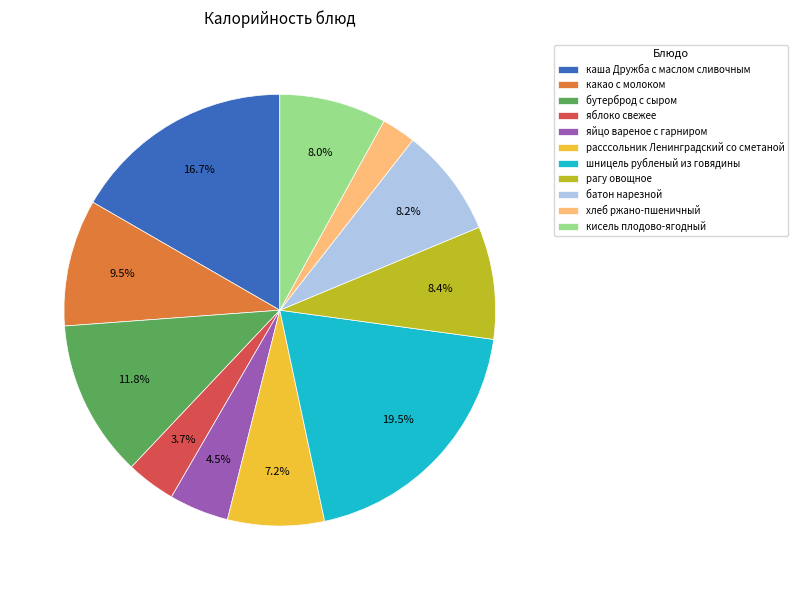

What portion of the pie excludes яблоко свежее?

96.3%